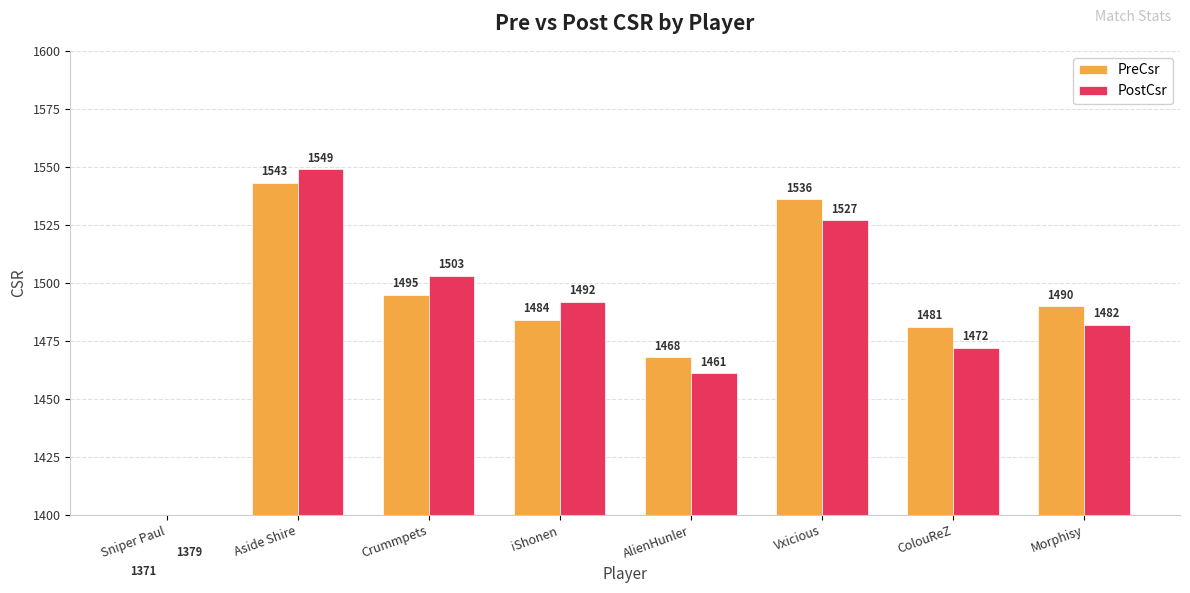

True or false: PreCsr has a value of 317 at Crummpets.

False